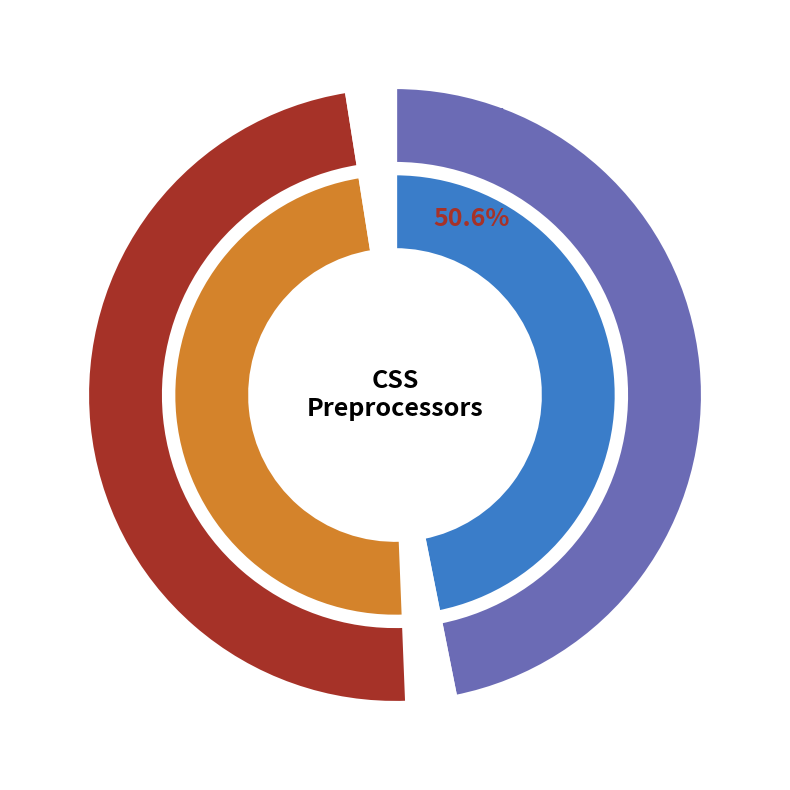

Combined, what portion of the pie is Add way to manually trigger compiling and watch folder, process single file?

100.0%